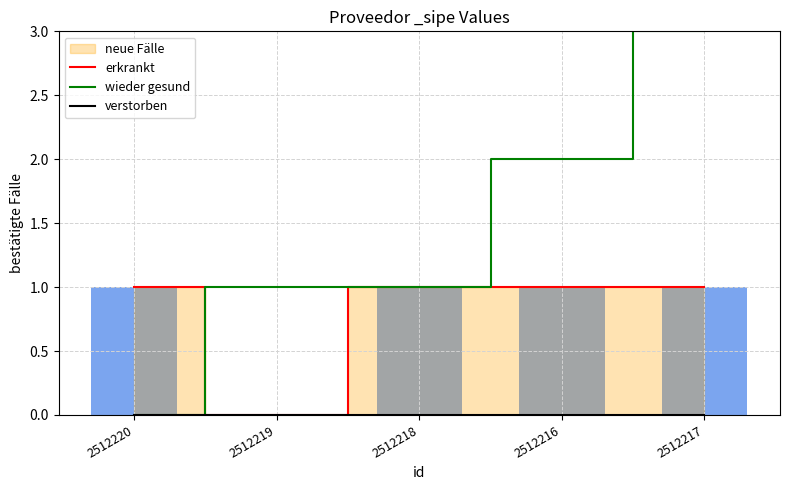

What is the average value of the wieder gesund series?

1